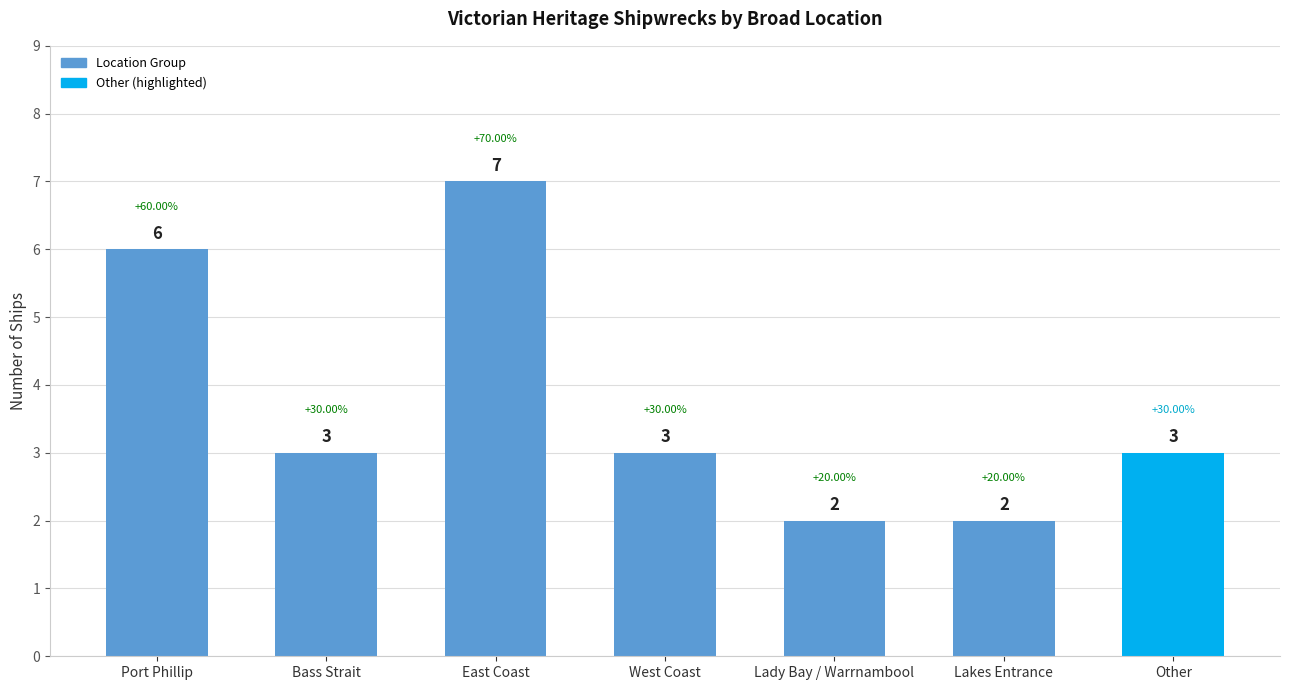

At which category does the chart reach its peak across all series?

East Coast